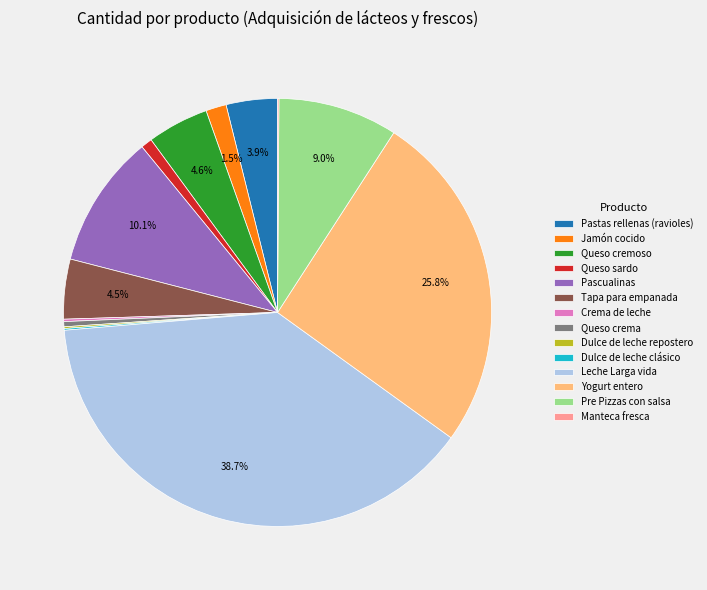

Is there a majority slice in this chart?

No